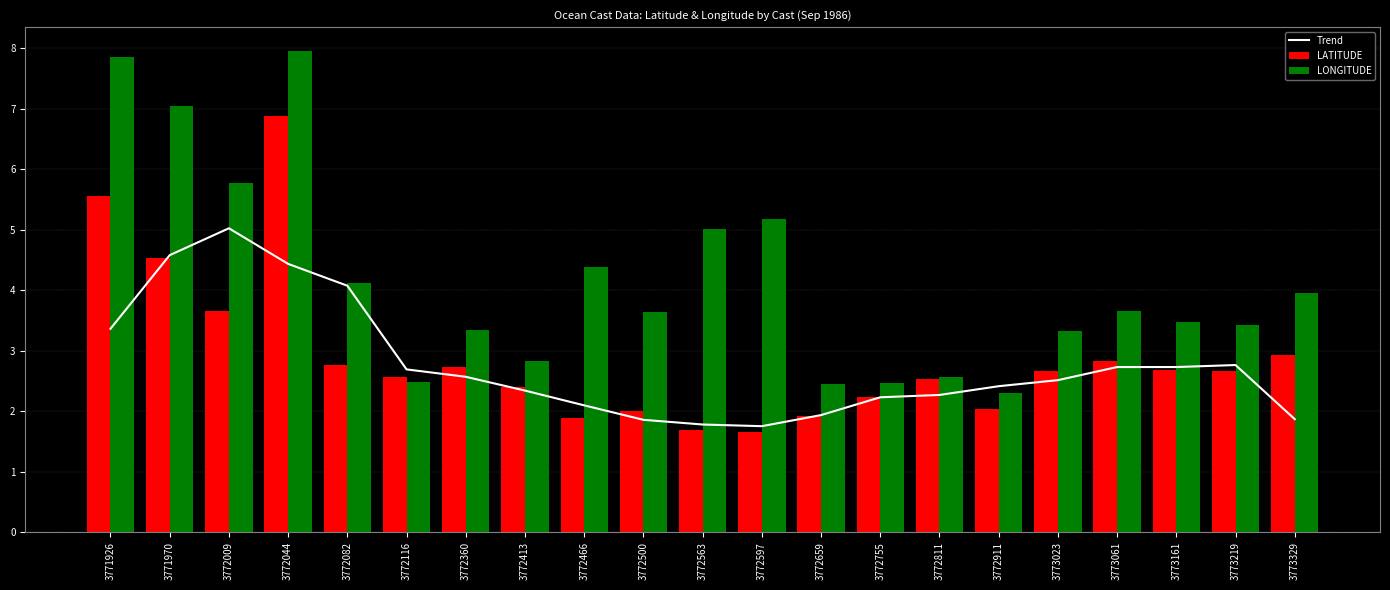

What is the approximate value of LATITUDE at 3772911?

2.0